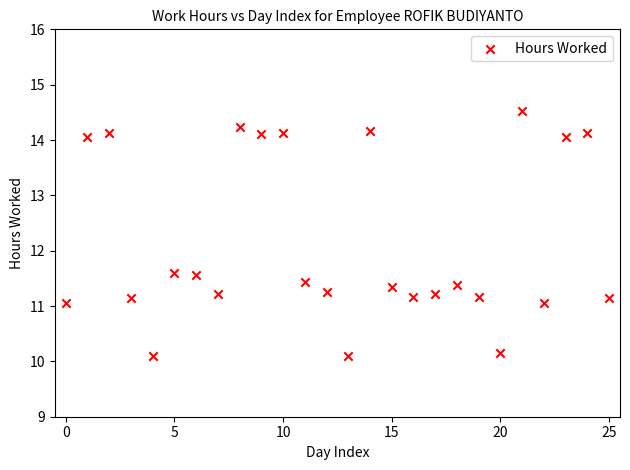

What is the range of Y values (max minus min)?

4.4